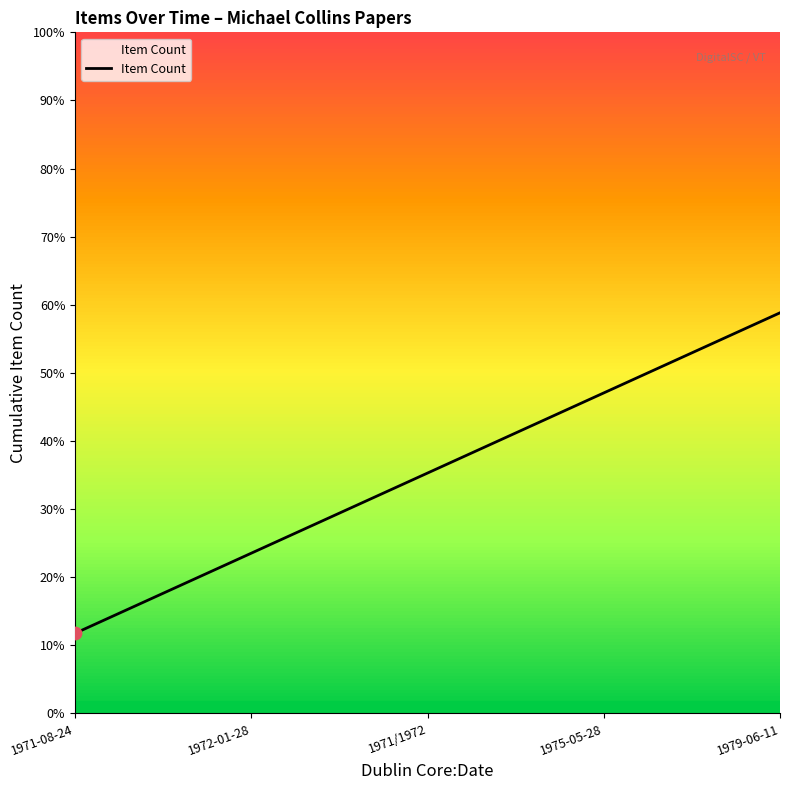

What is the change in value from 1971/1972 to 1979-06-11?

+2